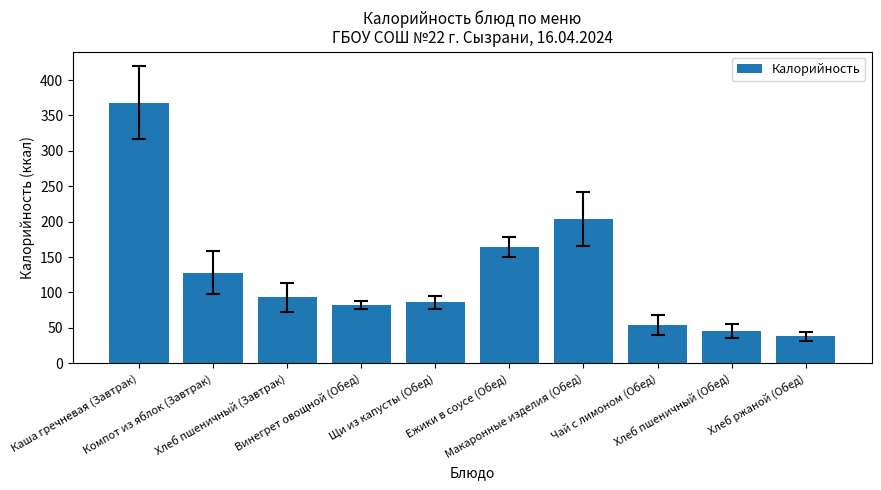

Count the number of data series in this chart.

1